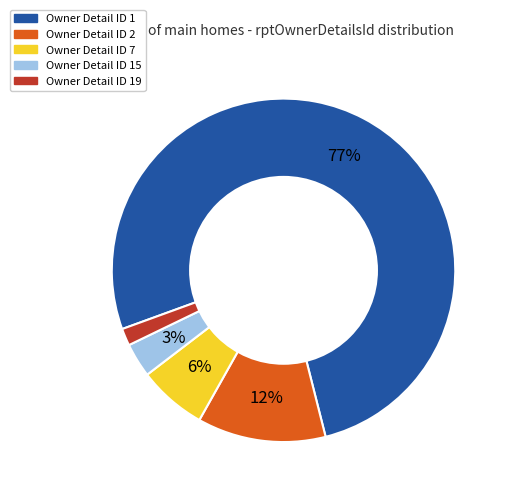

To the nearest percent, what is the difference between the largest and smallest slice percentages?

75%